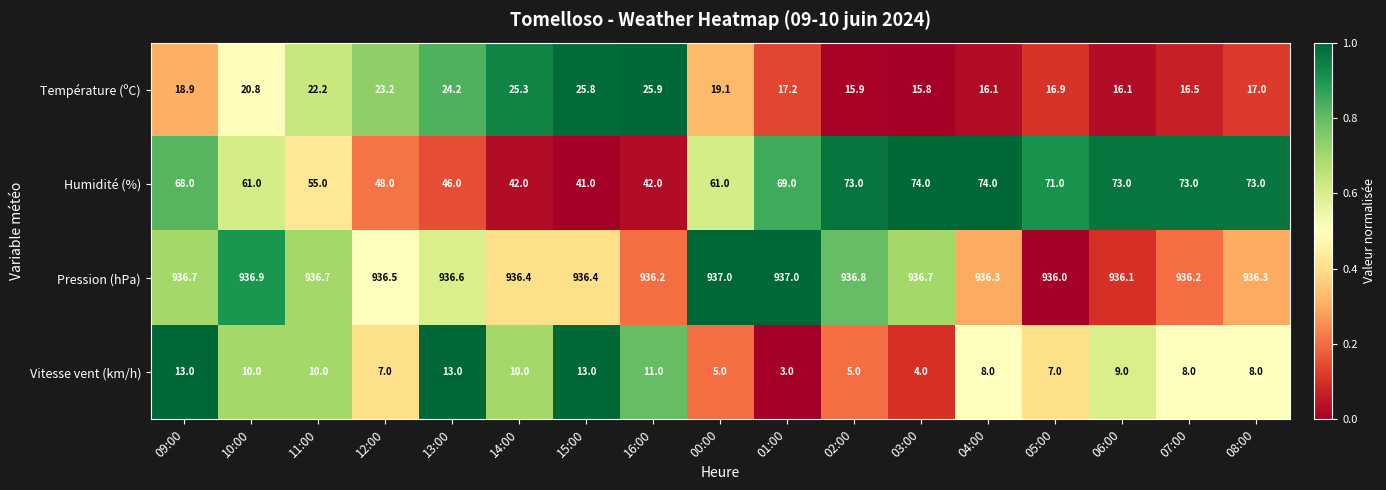

Which series changed the most between 14:00 and 06:00?

Humidité (%)